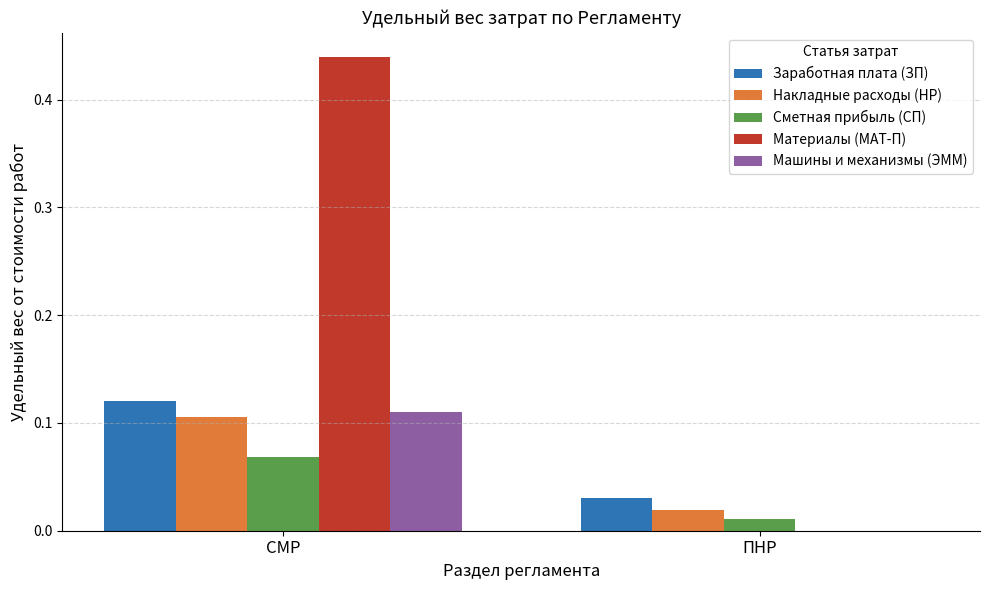

Which series has the largest range (max minus min)?

Материалы (МАТ-П)